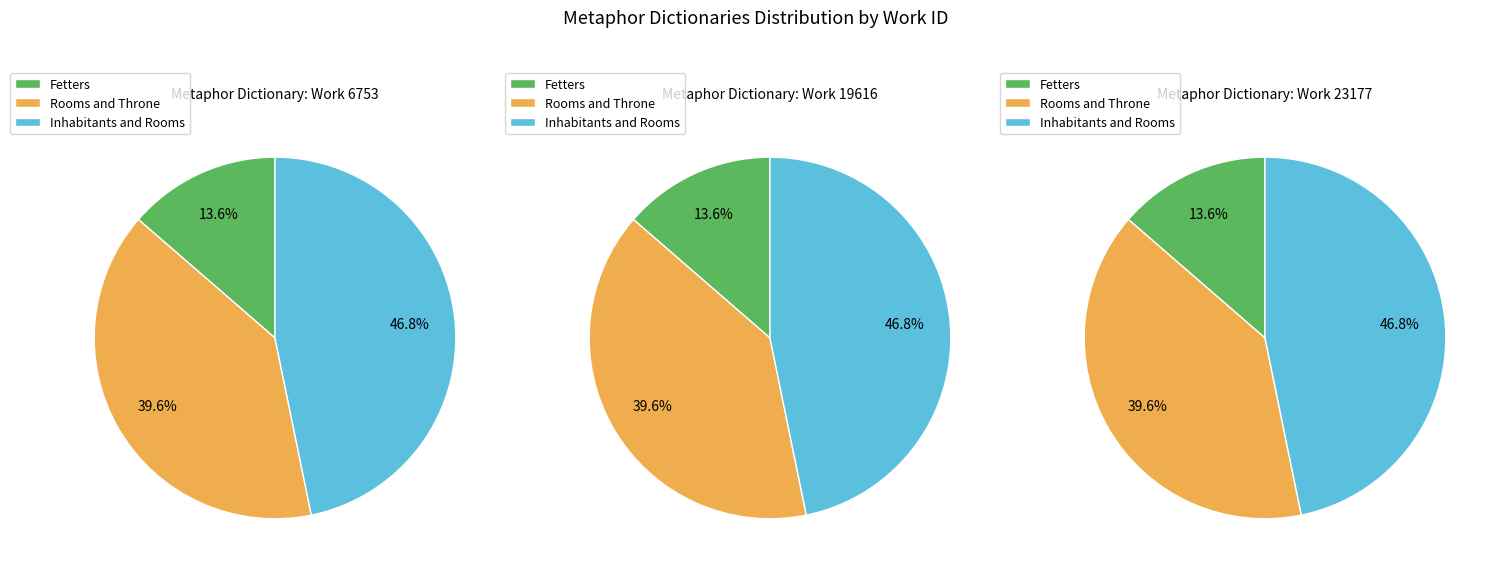

Rank the categories by value from highest to lowest.

Inhabitants and Rooms, Rooms and Throne, Fetters